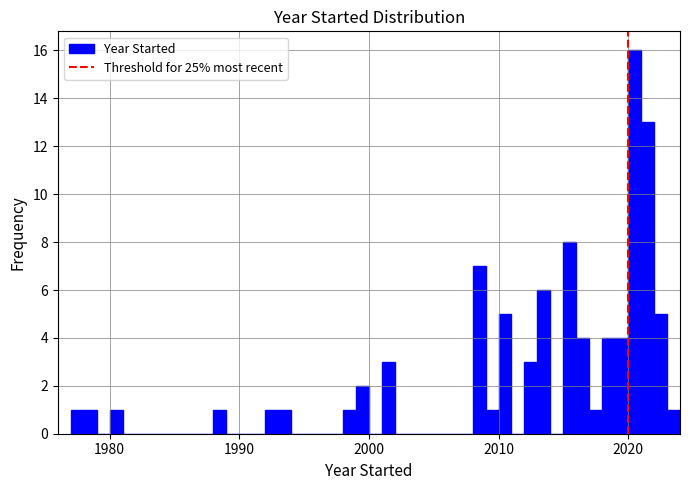

Around what value on the x-axis is the tallest bar? Give the approximate position of its centre, as read against the axis.

2021